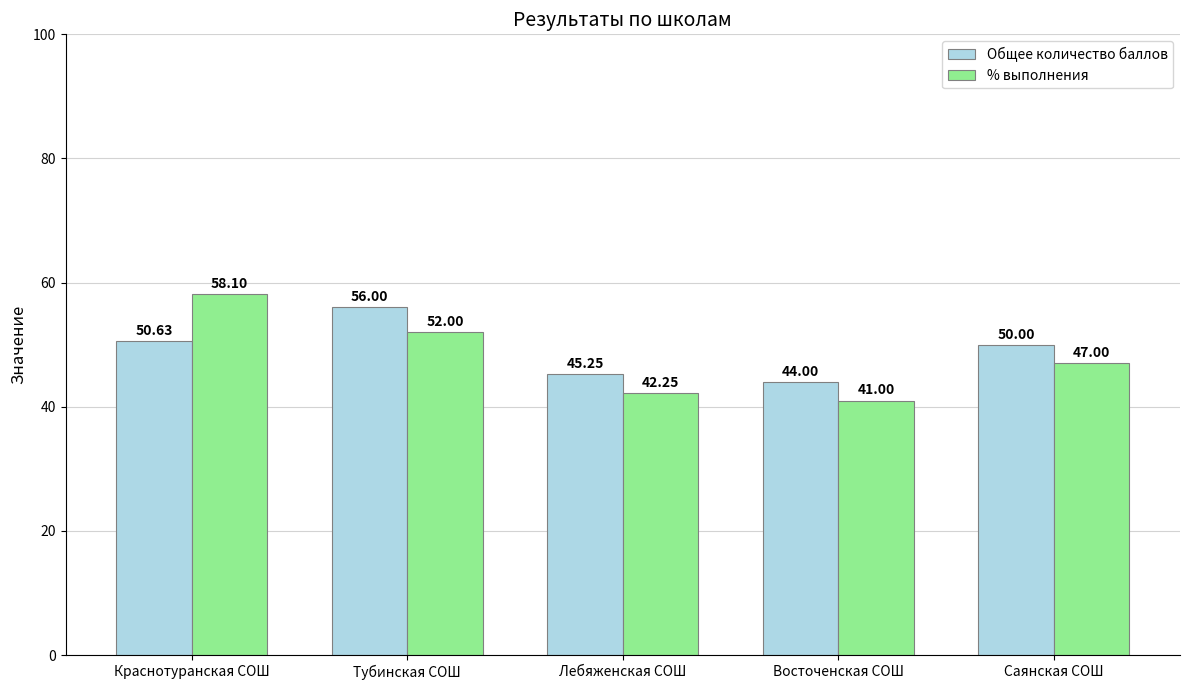

What is the maximum value for Общее количество баллов?

56.0